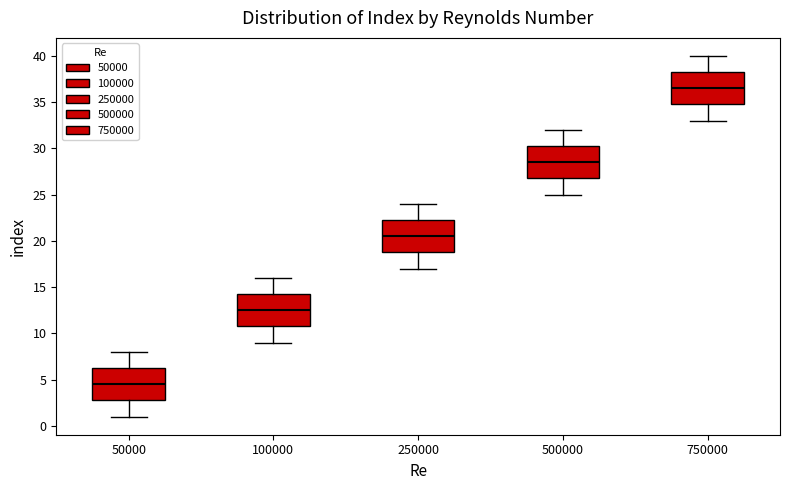

Reading left to right, transcribe this box plot: for each box, give where its median line is, the range the box spans, and where its two whiskers end, as read against the y-axis. The values are not printed on the chart, so give them approximately, as read against the axis.

50000: median 4.5, box 3.0 to 6.5, whiskers 1.0 to 8.0
100000: median 12.5, box 11.0 to 14.5, whiskers 9.0 to 16.0
250000: median 20.5, box 19.0 to 22.5, whiskers 17.0 to 24.0
500000: median 28.5, box 27.0 to 30.5, whiskers 25.0 to 32.0
750000: median 36.5, box 35.0 to 38.5, whiskers 33.0 to 40.0